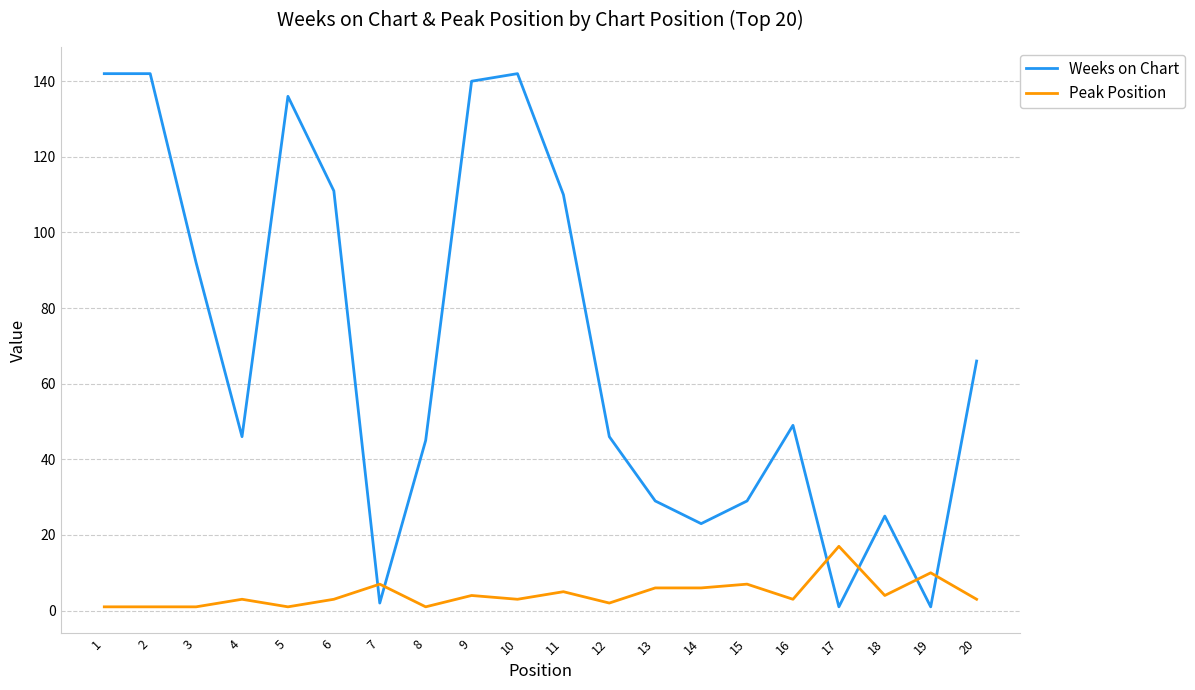

What is the greatest value displayed?

142